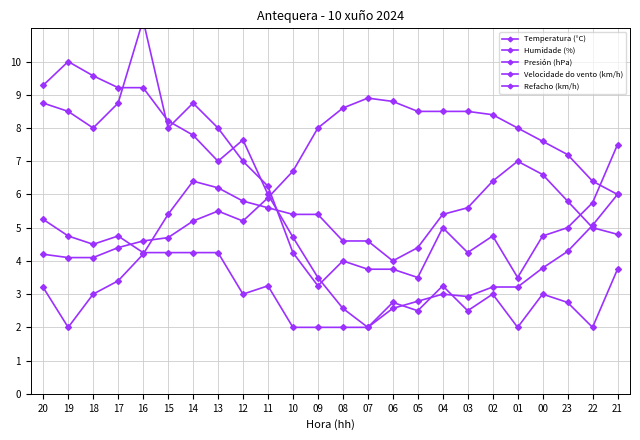

Is the value of Humidade (%) at 04 greater than the value of Temperatura (°C) at 01?

Yes